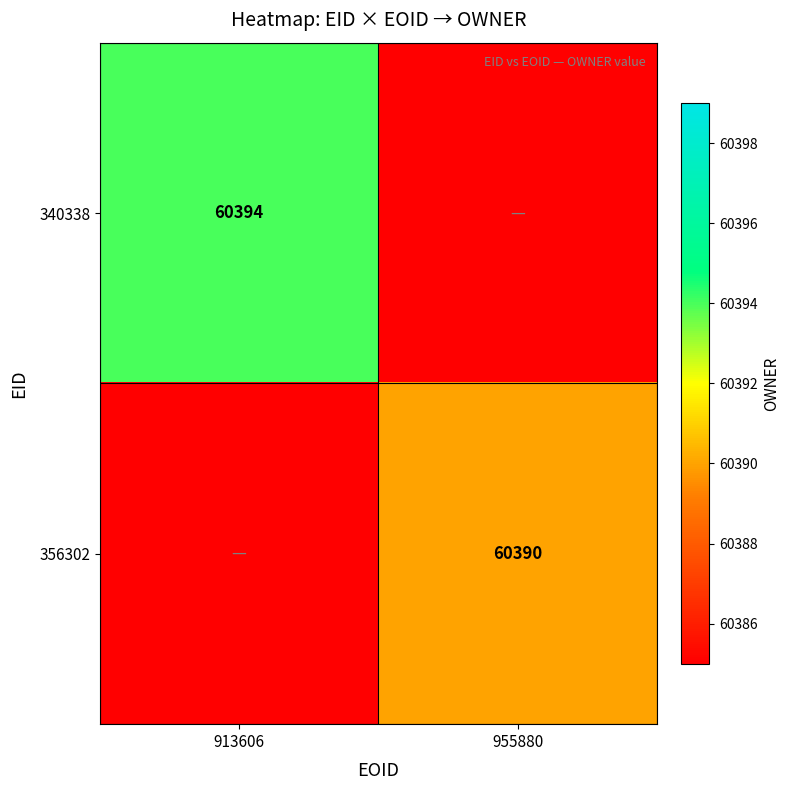

What is the highest value of the 356302 series?

60390